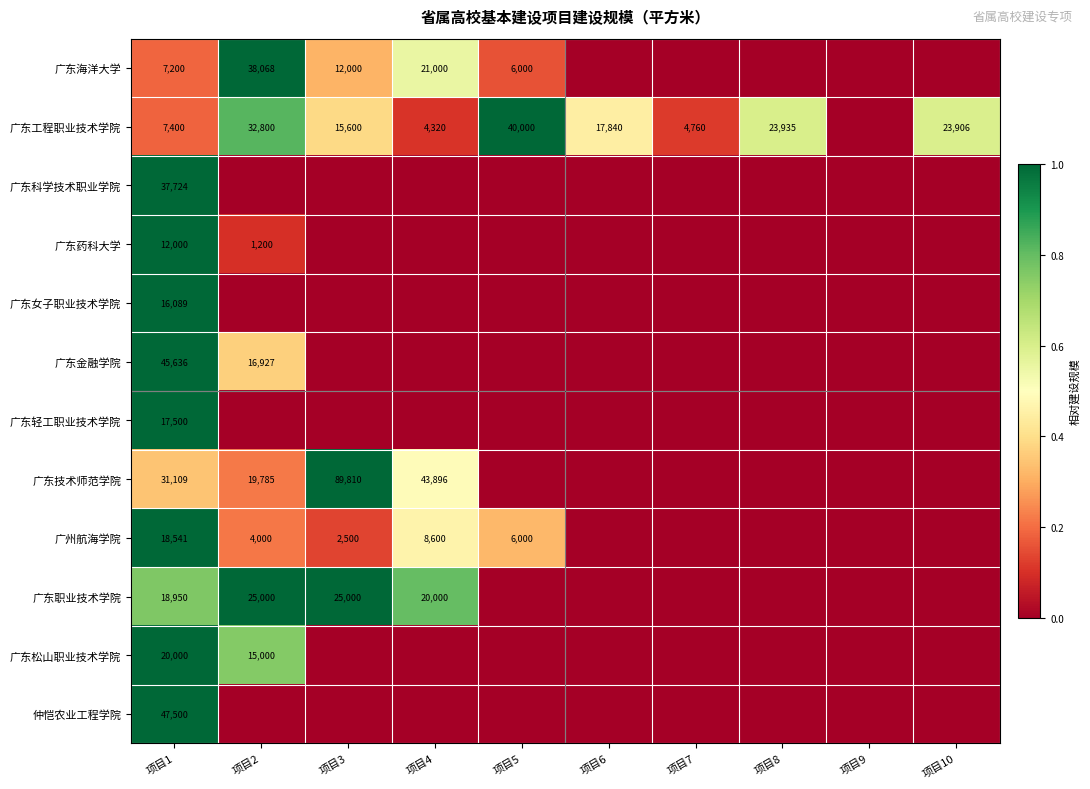

What is the difference between the 广东技术师范学院 values at 项目1 and 项目2?

11324